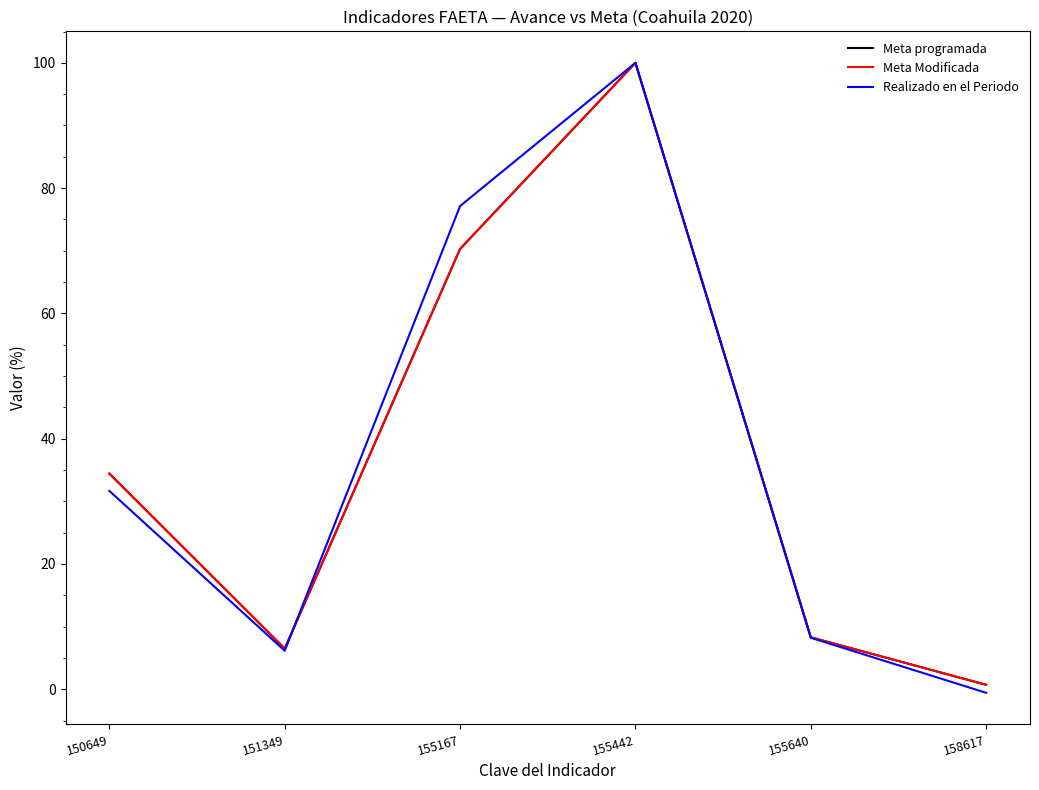

Reading right to left, transcribe all the data shown in this chart.

Meta programada: 0.7	8.3	100.0	70.3	6.5	34.4
Meta Modificada: 0.7	8.3	100.0	70.3	6.5	34.4
Realizado en el Periodo: -0.6	8.2	100.0	77.1	6.1	31.7